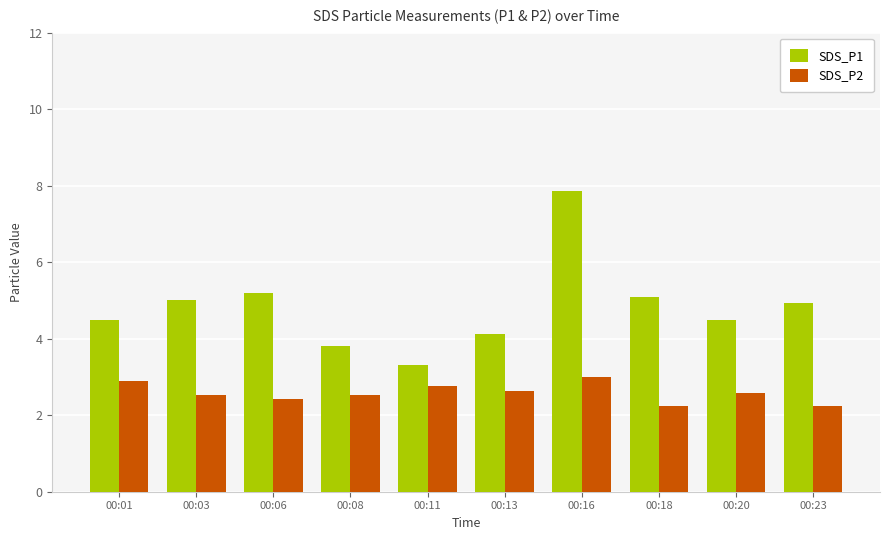

Between 00:11 and 00:13, which series saw the biggest shift?

SDS_P1